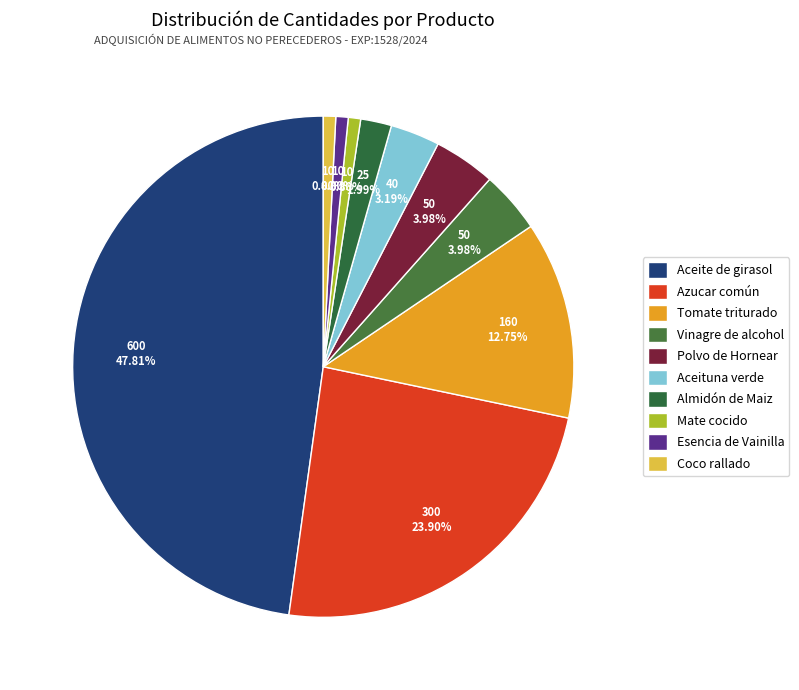

How many segments does this pie chart have?

10